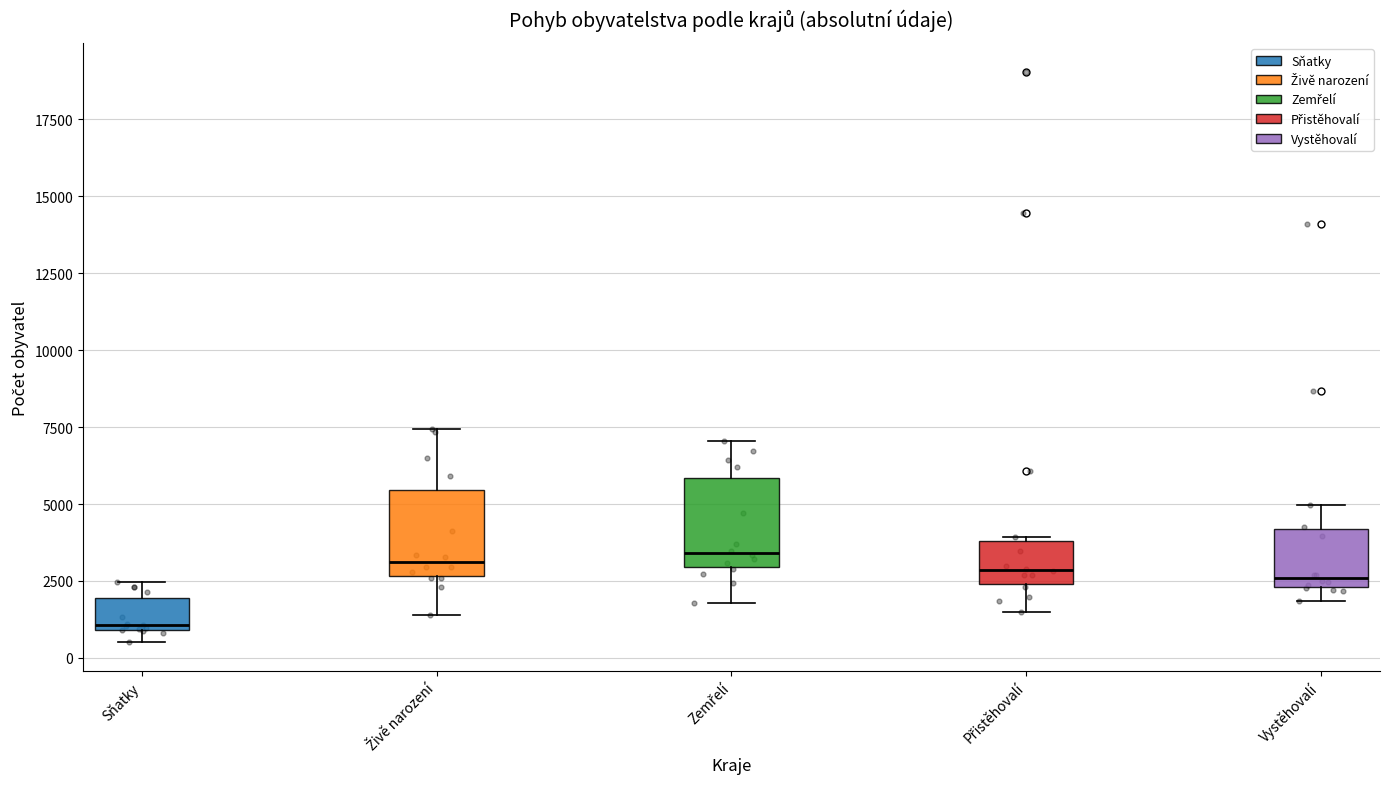

Reading left to right, transcribe this box plot: for each box, give where its median line is, the range the box spans, and where its two whiskers end, as read against the y-axis. The values are not printed on the chart, so give them approximately, as read against the axis.

Sňatky: median 1000, box 1000 to 2000, whiskers 500 to 2500
Živě narození: median 3000, box 2500 to 5500, whiskers 1500 to 7500
Zemřelí: median 3500, box 3000 to 6000, whiskers 2000 to 7000
Přistěhovalí: median 3000, box 2500 to 4000, whiskers 1500 to 4000
Vystěhovalí: median 2500 (just above the box's lower edge), box 2500 to 4000, whiskers 2000 to 5000